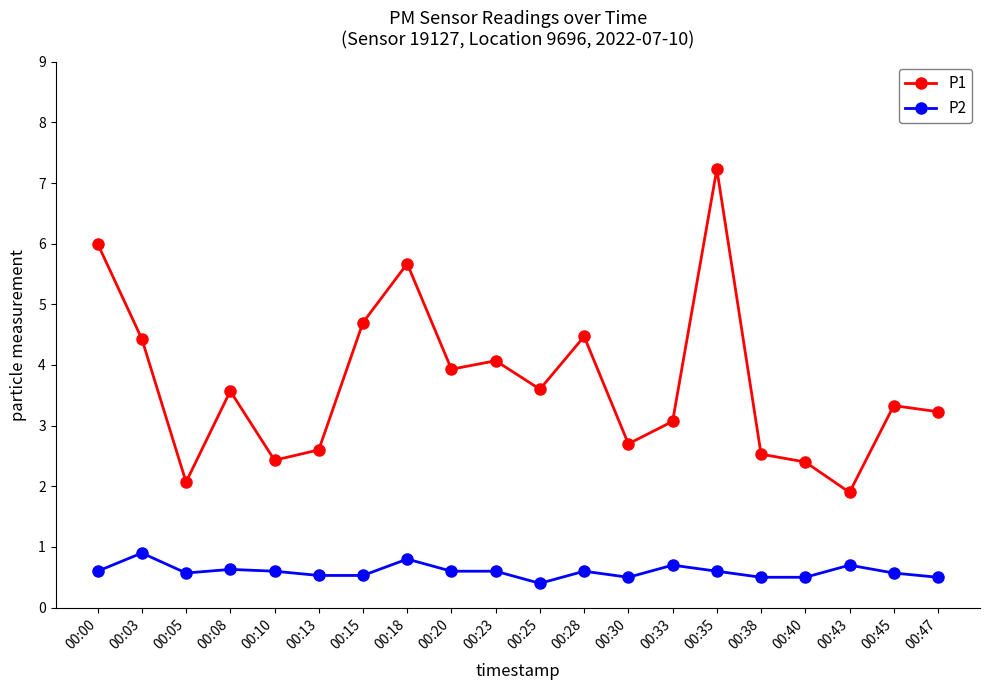

What is the difference between the highest and lowest values at 00:45?

2.8